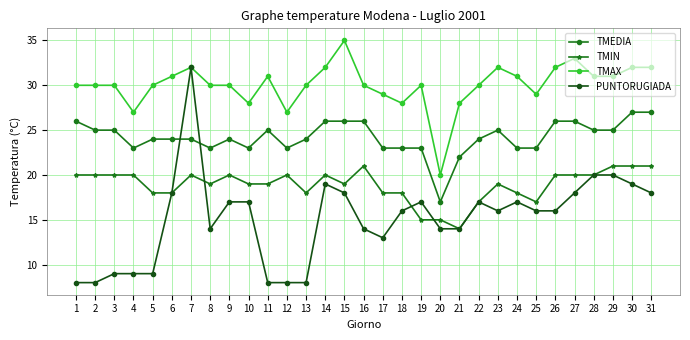

What is the difference between the highest and lowest values at 26?

16